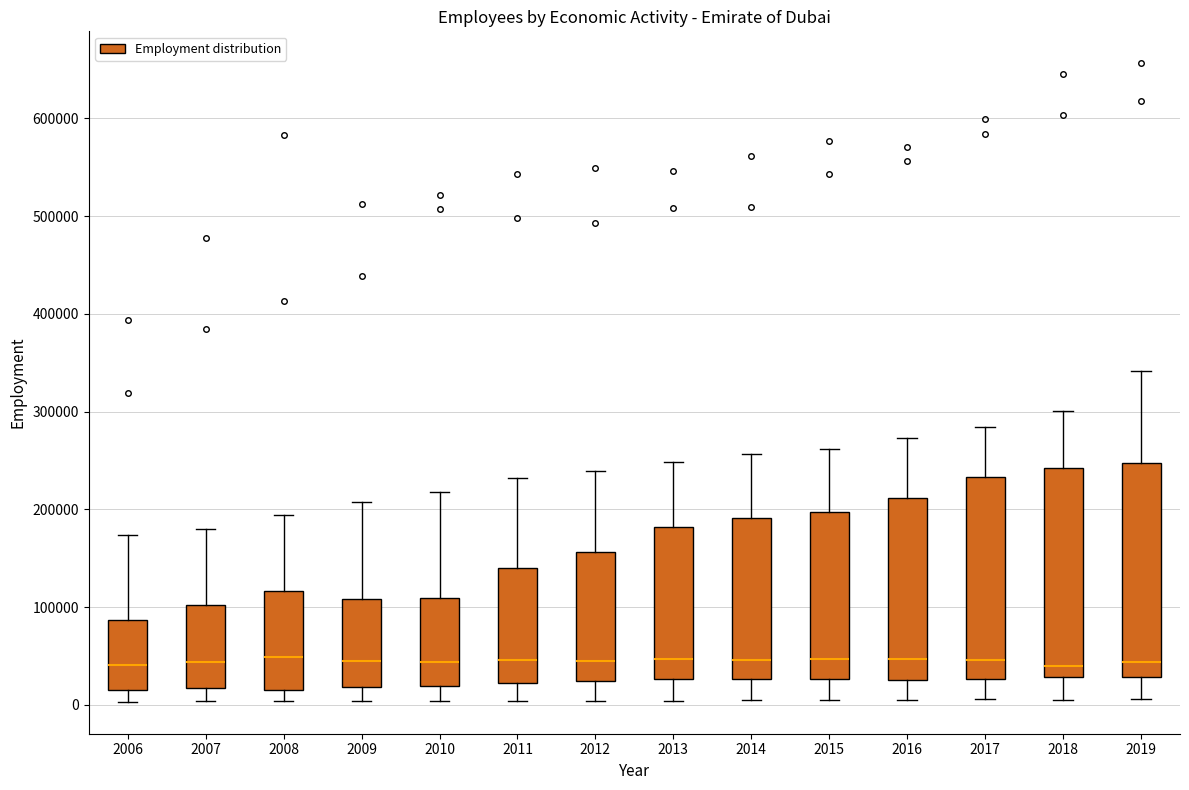

Reading left to right, transcribe this box plot: for each box, give where its median line is, the range the box spans, and where its two whiskers end, as read against the y-axis. The values are not printed on the chart, so give them approximately, as read against the axis.

2006: median 40000, box 10000 to 90000, whiskers 0 to 170000
2007: median 40000, box 20000 to 100000, whiskers 0 to 180000
2008: median 50000, box 20000 to 120000, whiskers 0 to 190000
2009: median 40000, box 20000 to 110000, whiskers 0 to 210000
2010: median 40000, box 20000 to 110000, whiskers 0 to 220000
2011: median 50000, box 20000 to 140000, whiskers 0 to 230000
2012: median 40000, box 20000 to 160000, whiskers 0 to 240000
2013: median 50000, box 30000 to 180000, whiskers 0 to 250000
2014: median 50000, box 30000 to 190000, whiskers 0 to 260000
2015: median 50000, box 30000 to 200000, whiskers 0 to 260000
2016: median 50000, box 30000 to 210000, whiskers 0 to 270000
2017: median 50000, box 30000 to 230000, whiskers 10000 to 280000
2018: median 40000, box 30000 to 240000, whiskers 10000 to 300000
2019: median 40000, box 30000 to 250000, whiskers 10000 to 340000